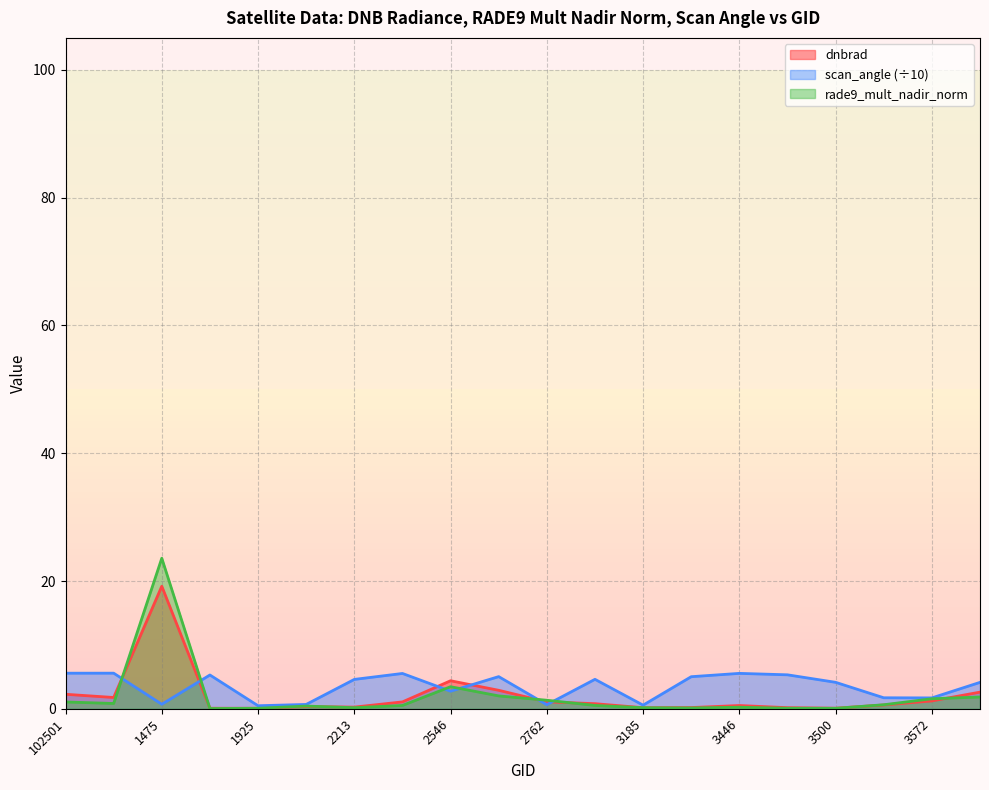

Does the chart display data point markers on the line(s)?

No